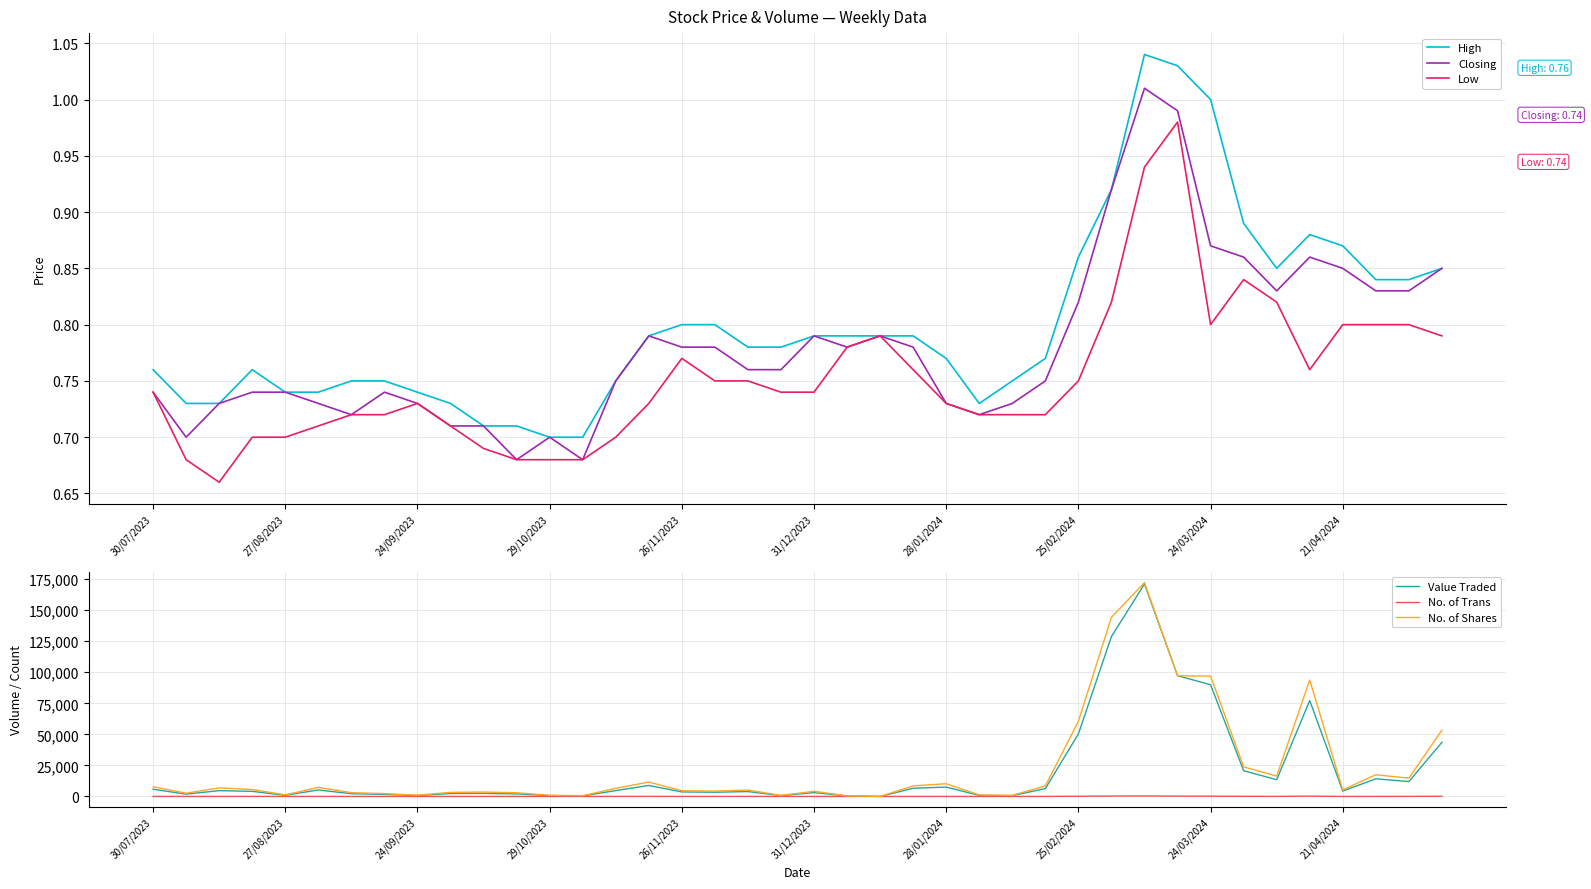

True or false: Low and No. of Shares intersect in this chart.

False